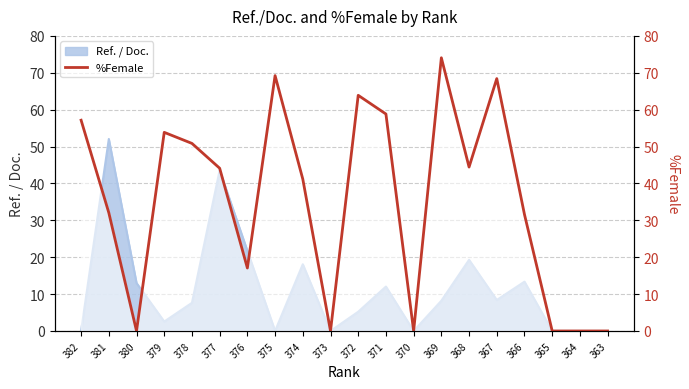

How many values are below 44?

10